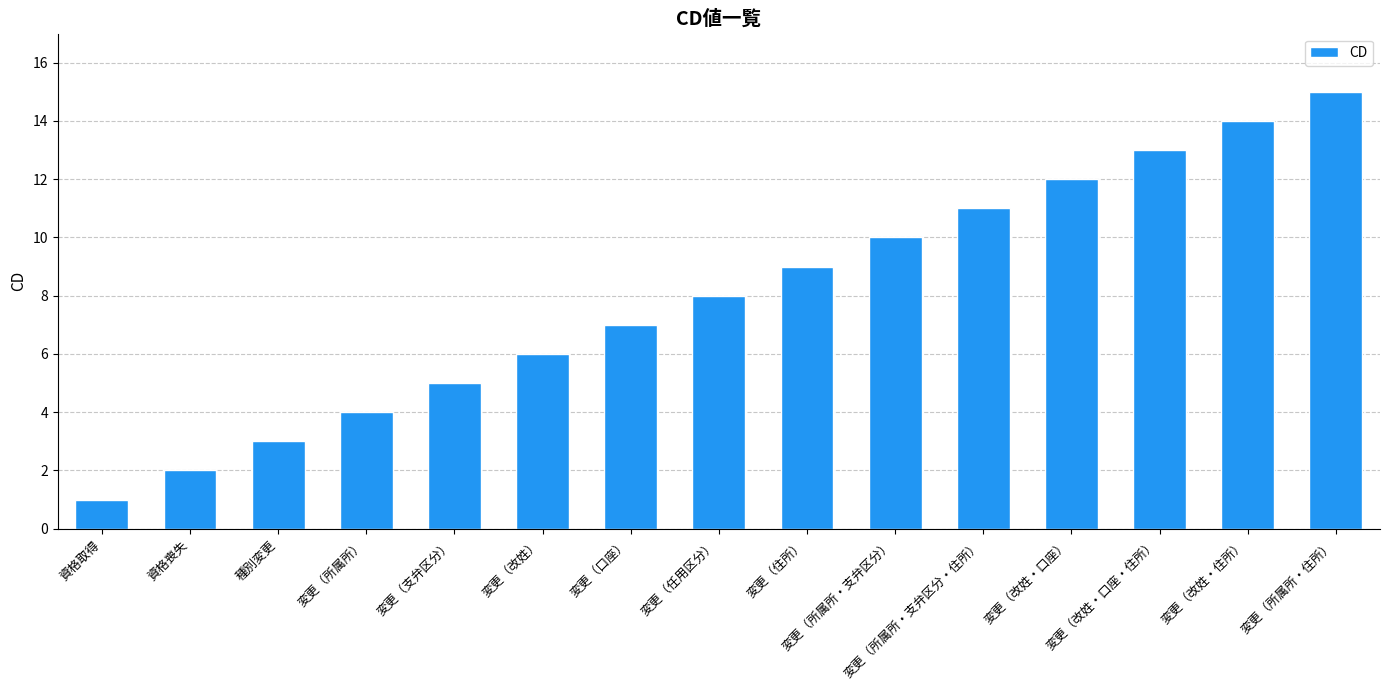

Reading left to right, list all the values displayed in this chart.

1	2	3	4	5	6	7	8	9	10	11	12	13	14	15